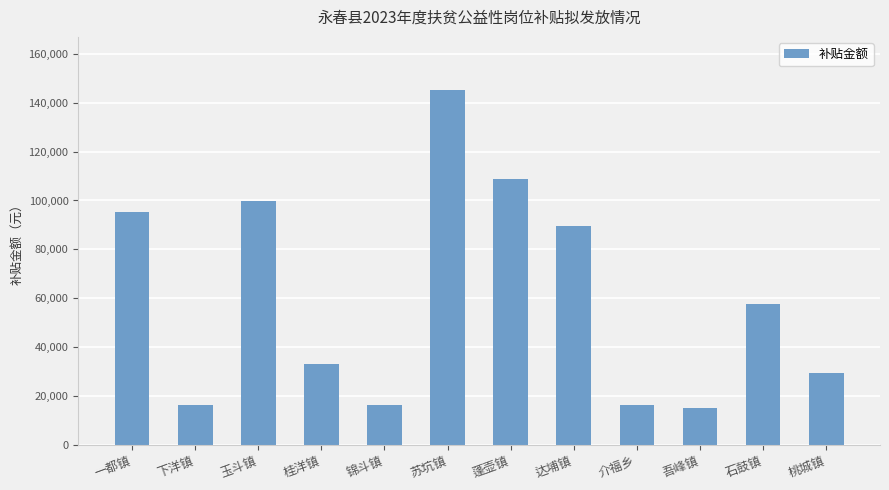

Count the number of data series in this chart.

1